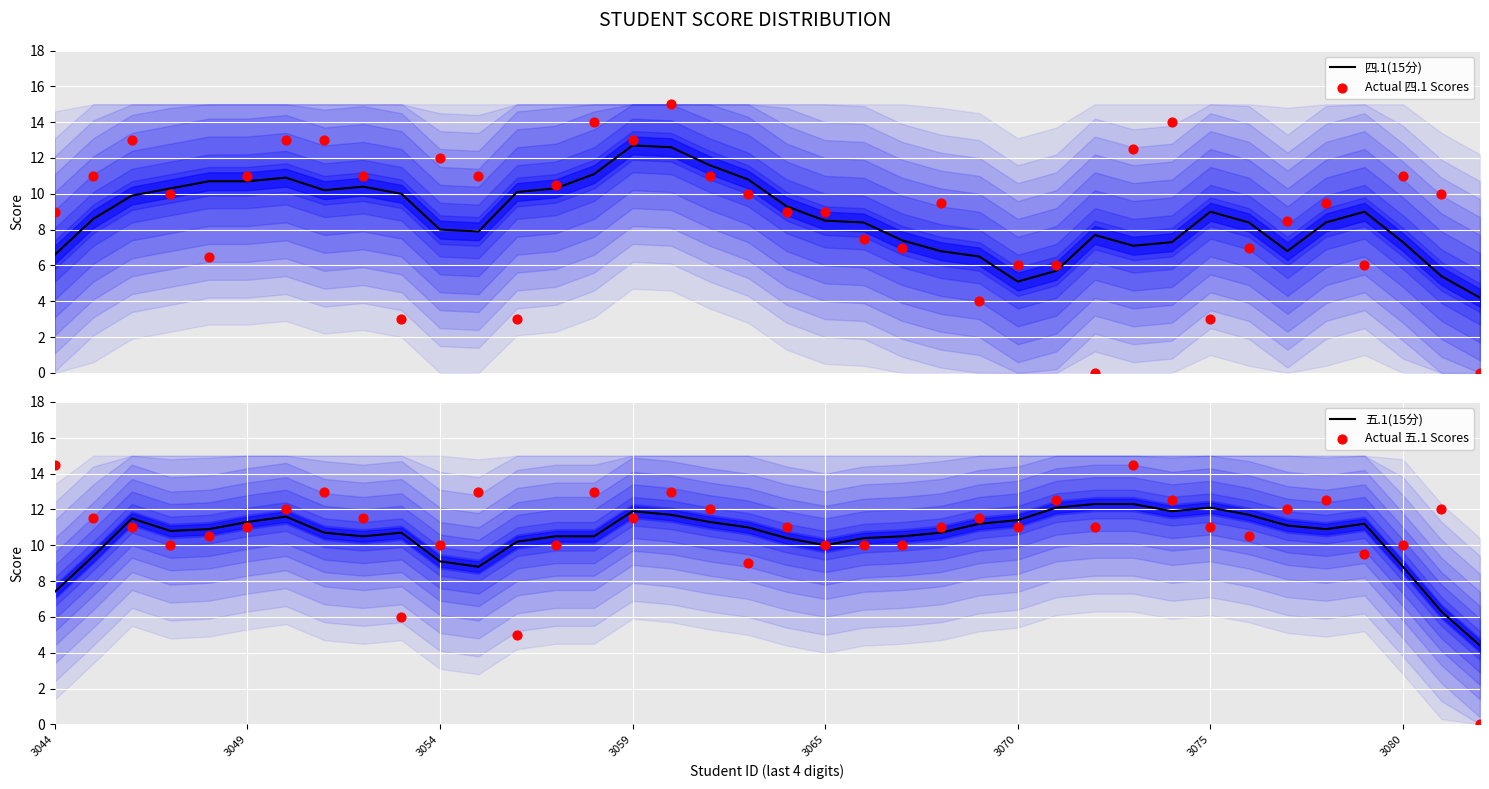

At which category is the sum across all series the highest?

16